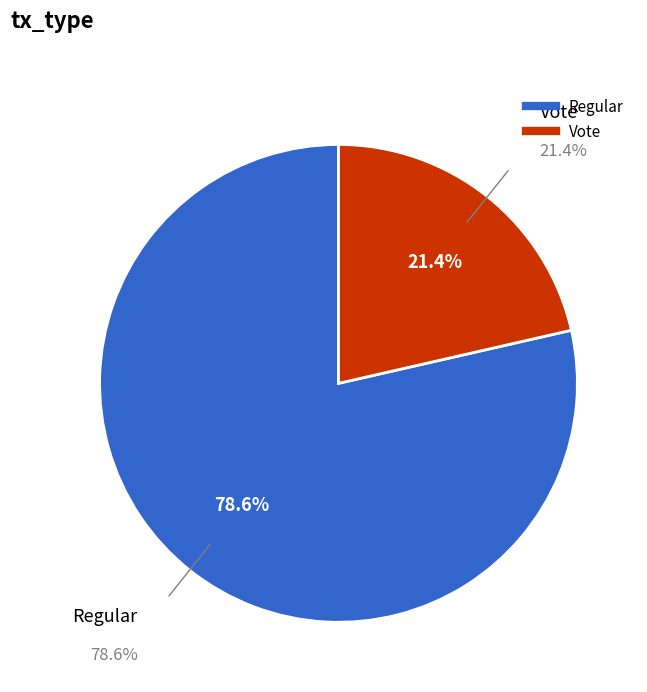

How many slices are in this pie chart?

2